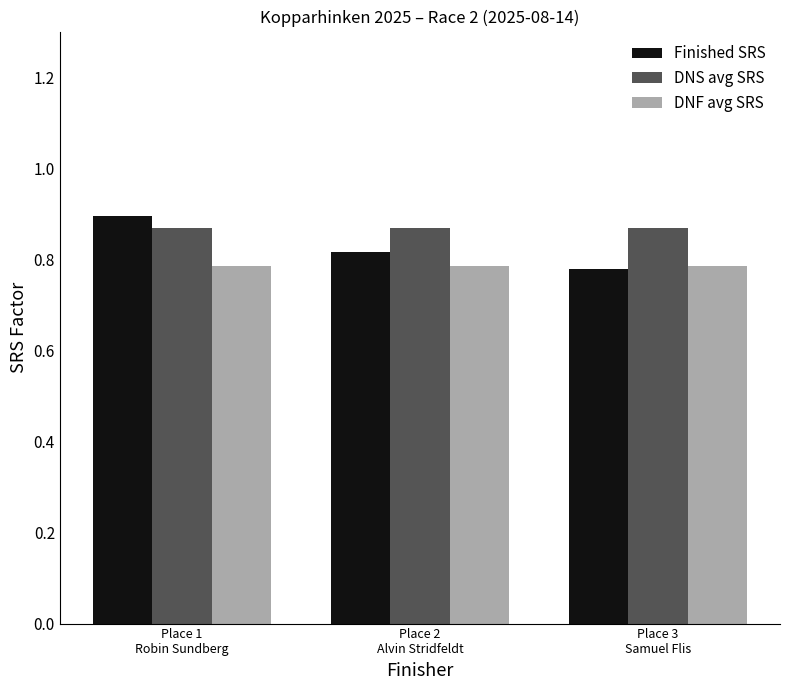

What is the spread (max minus min) of values at Place 1
Robin Sundberg?

0.1